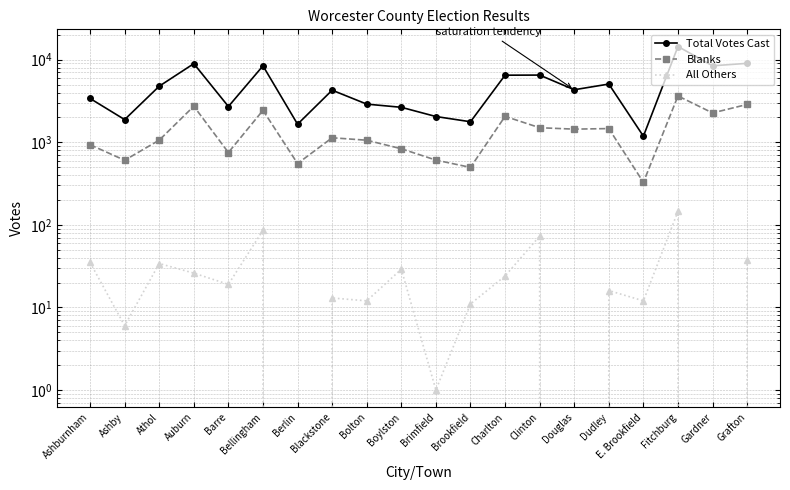

Rank the series by their average value, from highest to lowest.

Total Votes Cast, Blanks, All Others